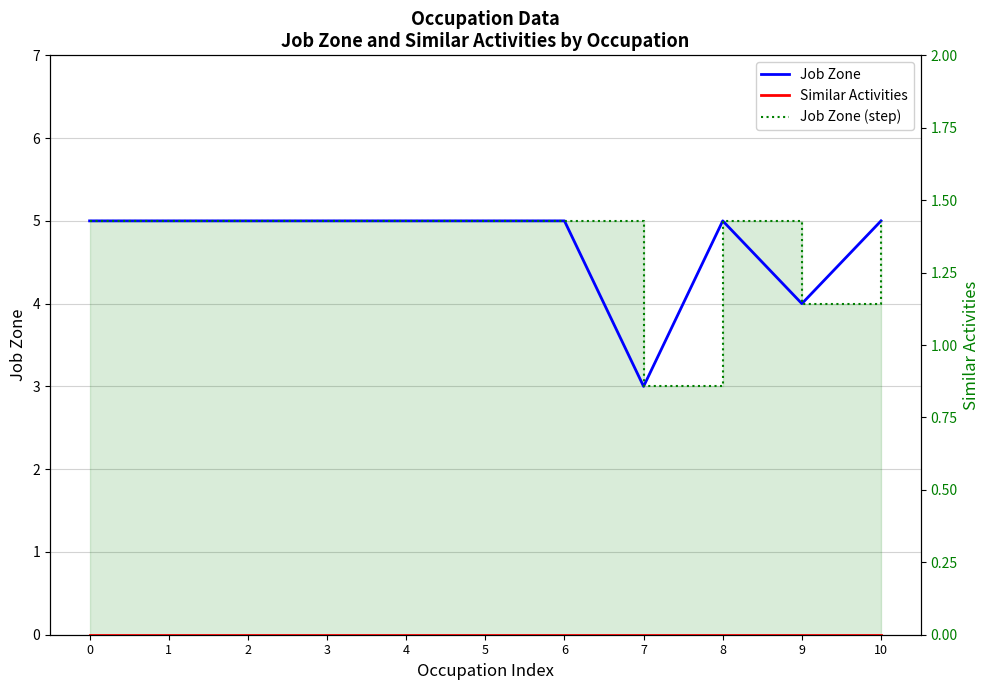

At how many categories does at least one series exceed 2?

11